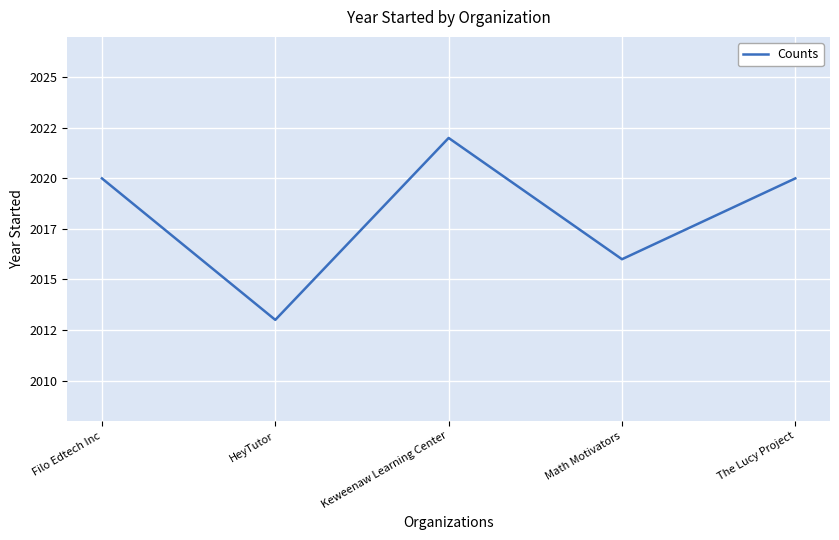

True or false: the data shows 2020 at The Lucy Project.

True